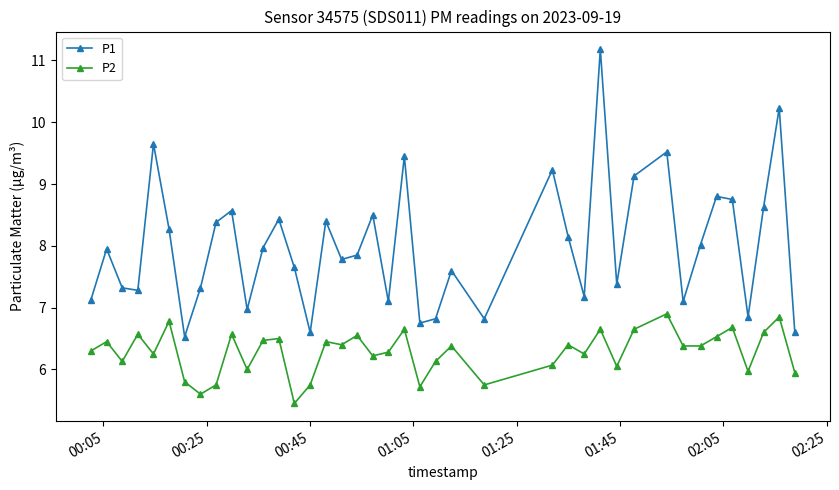

Which series has the largest total across all categories?

P1